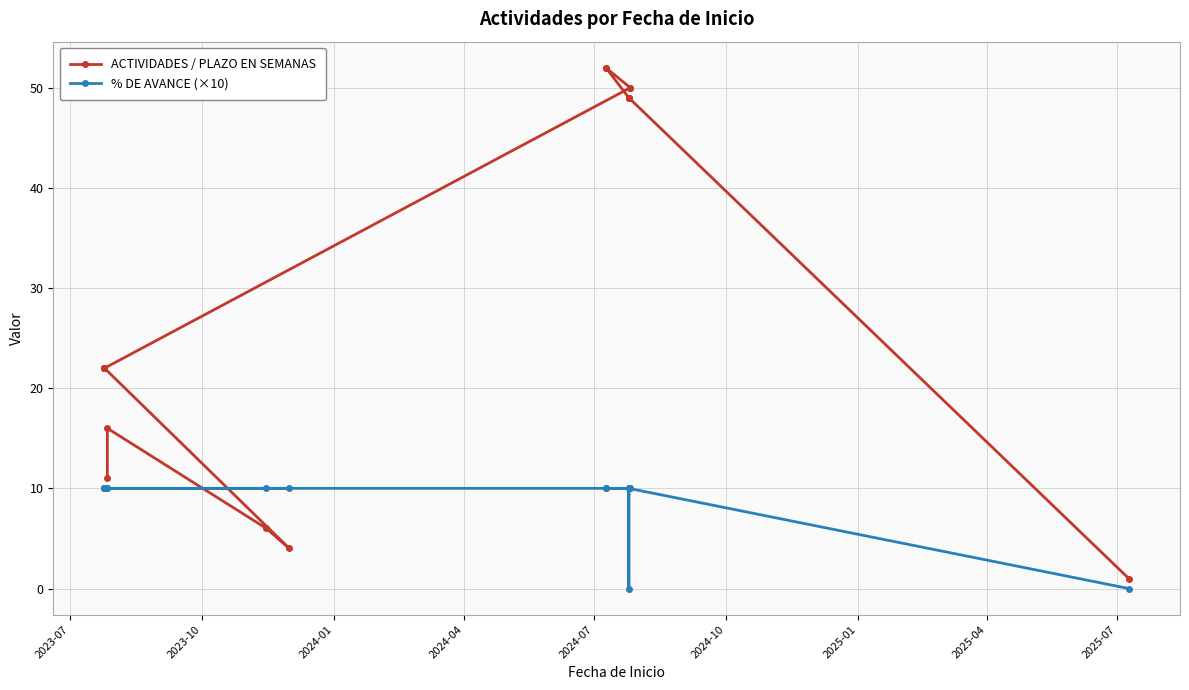

What is the value of the ACTIVIDADES / PLAZO EN SEMANAS point at the 4th from the left?

4